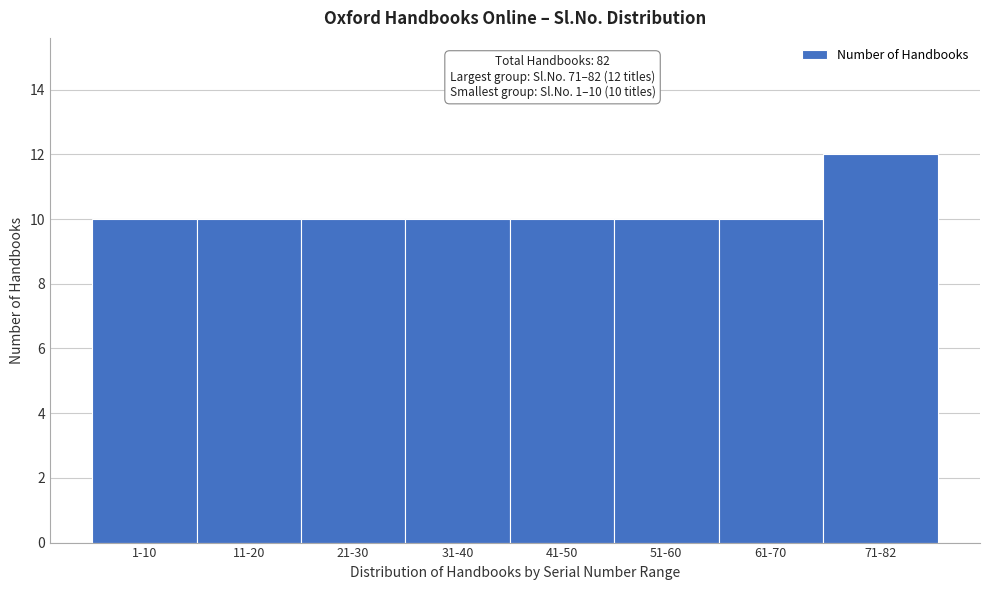

Reading right to left, extract all data points from this chart.

71-82=12	61-70=10	51-60=10	41-50=10	31-40=10	21-30=10	11-20=10	1-10=10